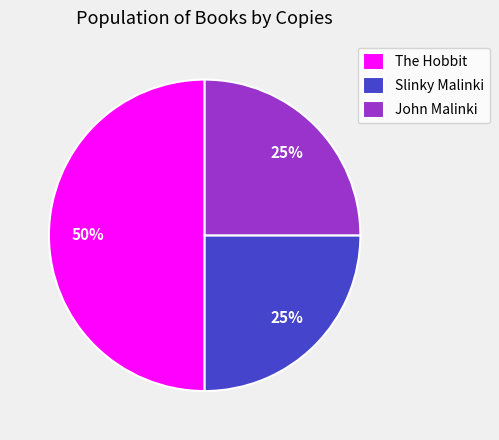

To the nearest percent, what is the difference between the largest and smallest slice percentages?

25%